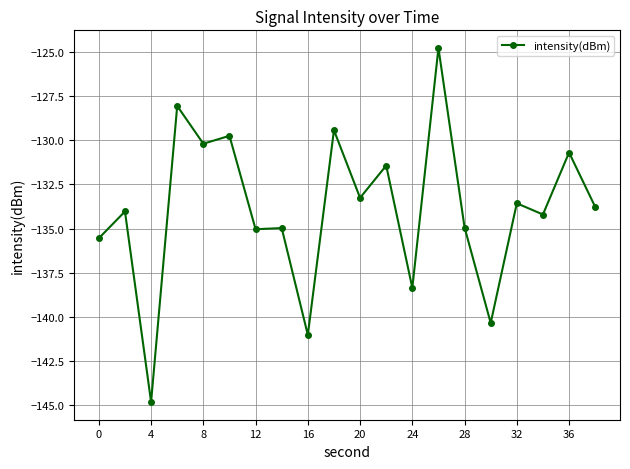

What is the minimum value shown in the chart?

-144.8